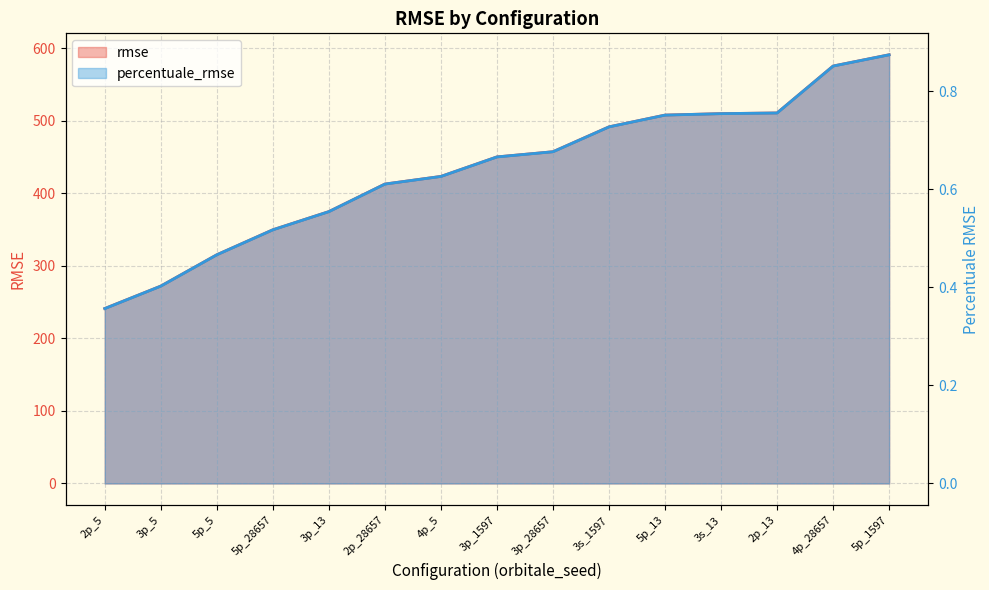

What is the label of the 5th point from the left?

3p_13